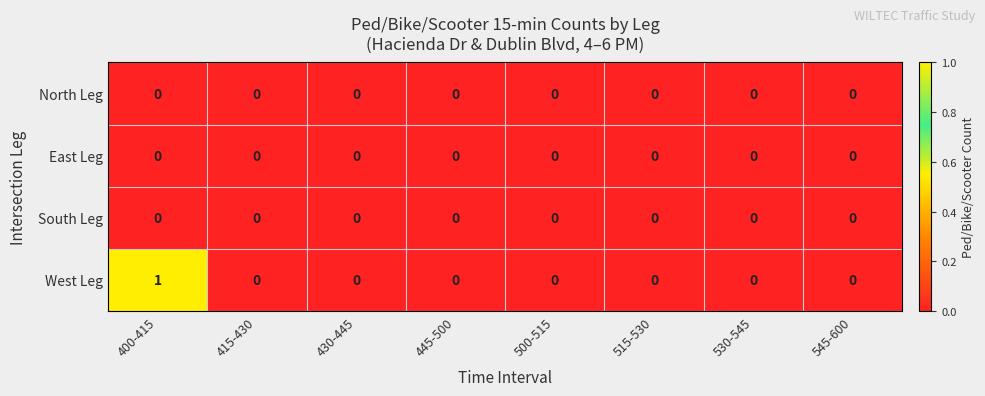

The value of West Leg at 430-445 is 0. True or false?

True